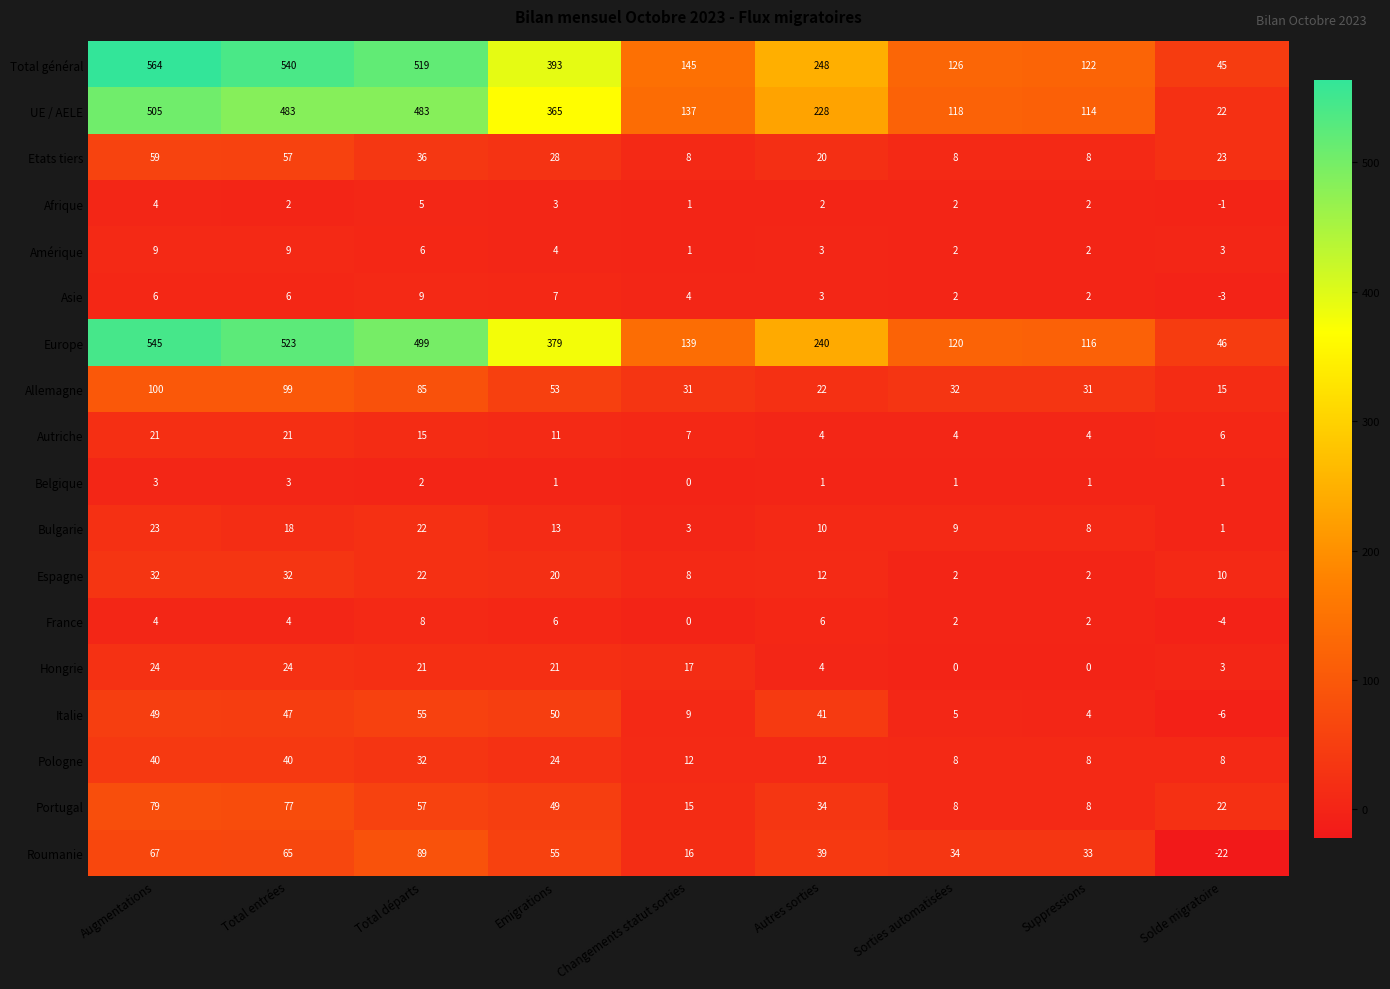

At which category is the sum across all series the highest?

Augmentations